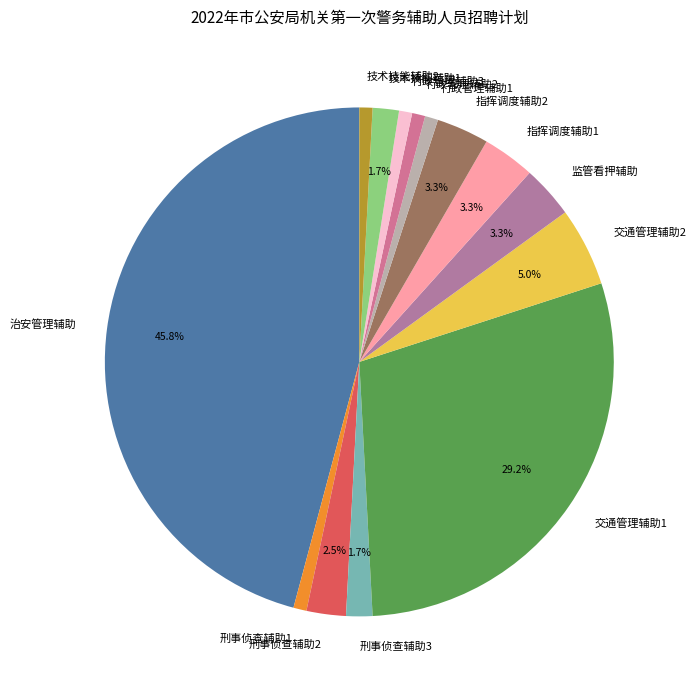

To the nearest percent, what percentage of the pie is 治安管理辅助?

46%